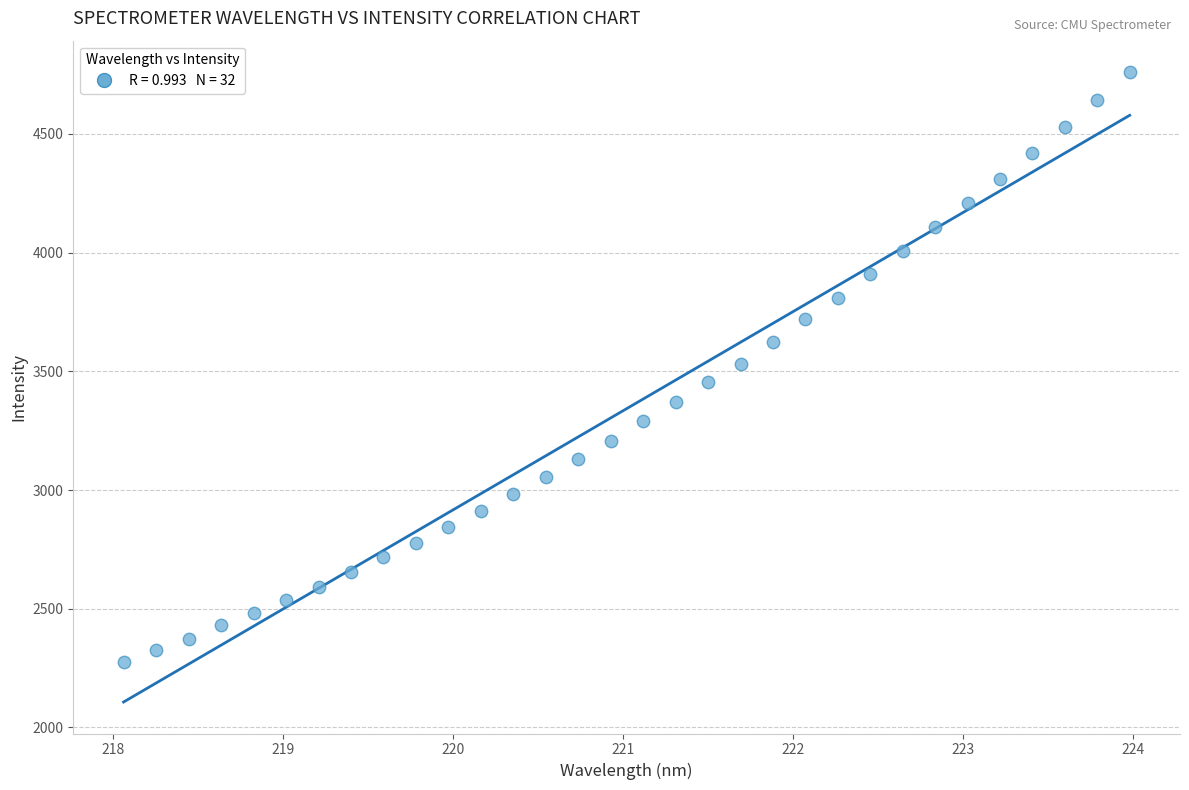

What is the range of X values (max minus min)?

5.9